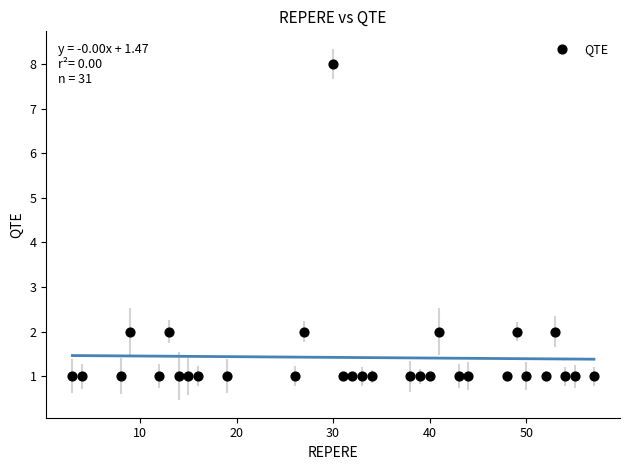

What is the range of Y values (max minus min)?

7